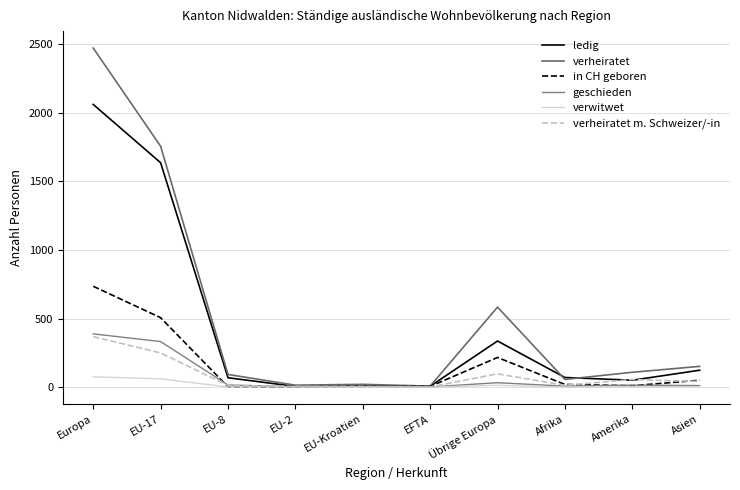

Which series ends up on top after the final intersection of verheiratet m. Schweizer/-in and geschieden?

verheiratet m. Schweizer/-in